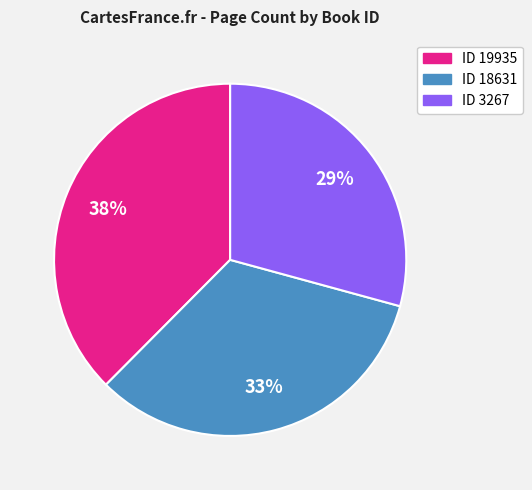

Is there any slice that represents more than half of the pie?

No